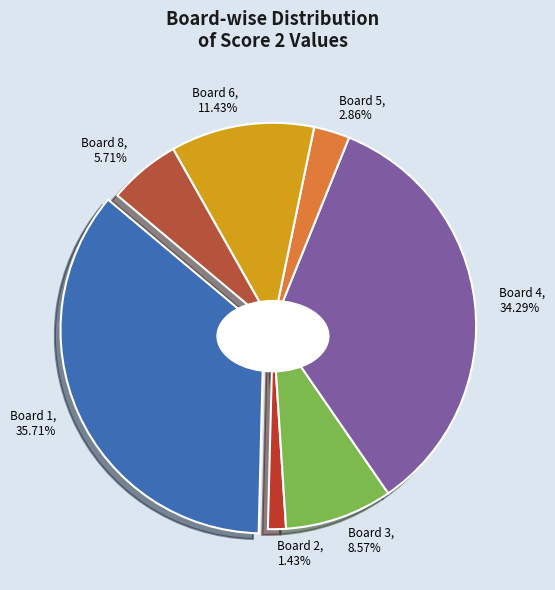

Is it true that Board 8 is 18% of the pie?

False